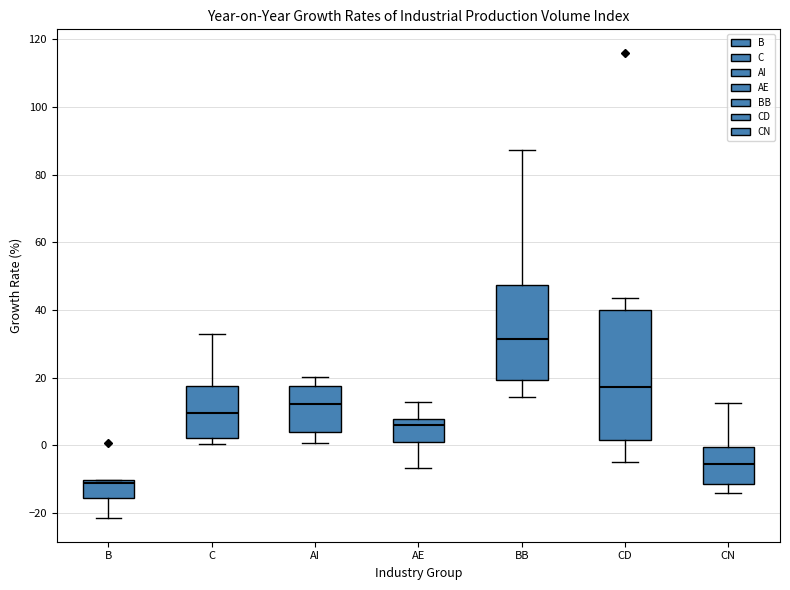

Reading left to right, transcribe this box plot: for each box, give where its median line is, the range the box spans, and where its two whiskers end, as read against the y-axis. The values are not printed on the chart, so give them approximately, as read against the axis.

B: median -12, box -16 to -10, whiskers -22 to -10
C: median 10, box 2 to 18, whiskers 0 to 32
AI: median 12, box 4 to 18, whiskers 0 to 20
AE: median 6, box 0 to 8, whiskers -6 to 12
BB: median 32, box 20 to 48, whiskers 14 to 88
CD: median 18, box 2 to 40, whiskers -4 to 44
CN: median -6, box -12 to 0, whiskers -14 to 12